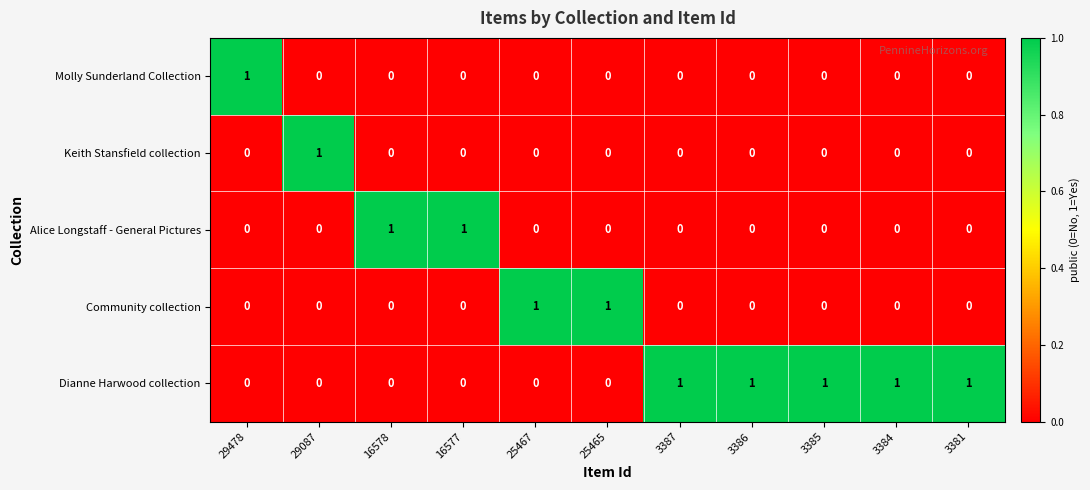

The Community collection series shows 0 at 25467. True or false?

False